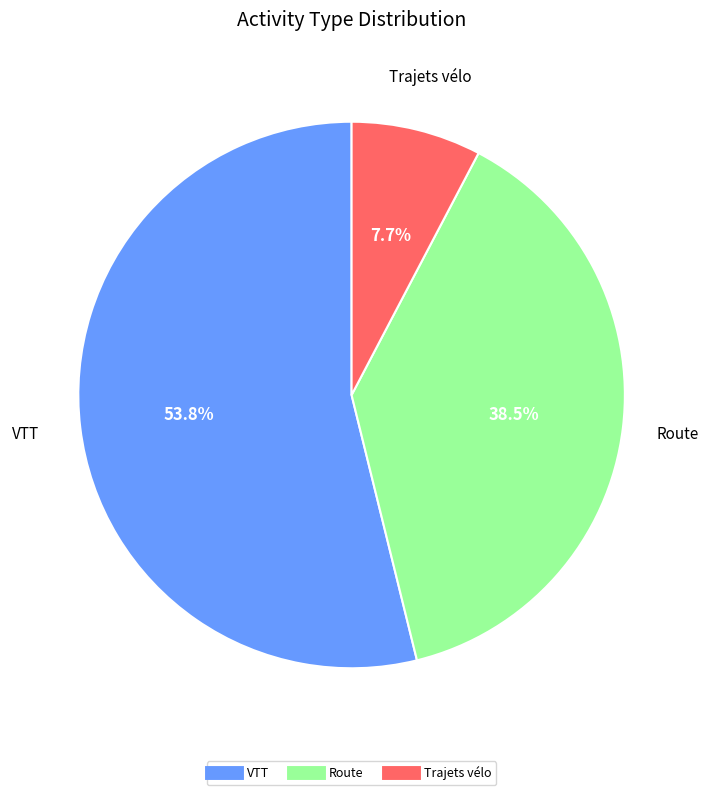

How many slices are in this pie chart?

3